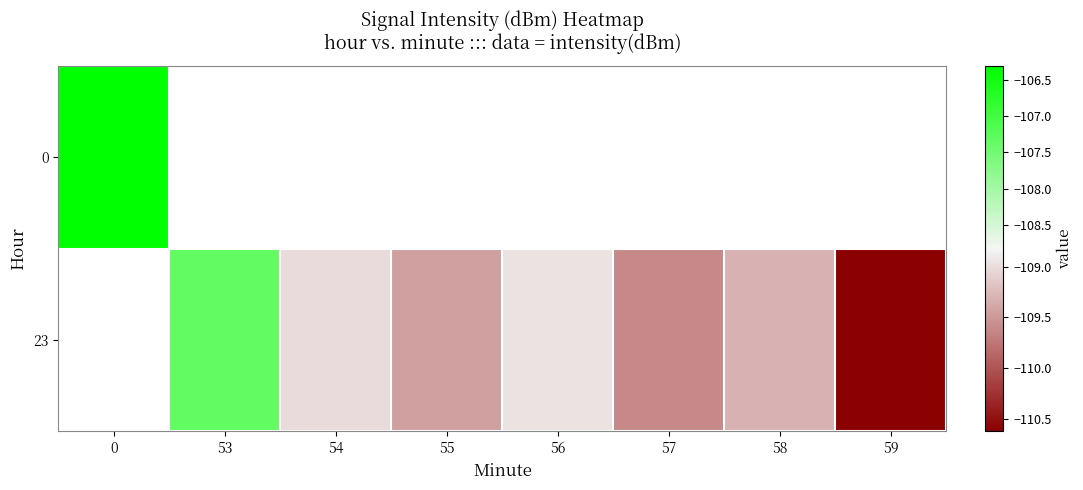

How many series are shown in this chart?

2